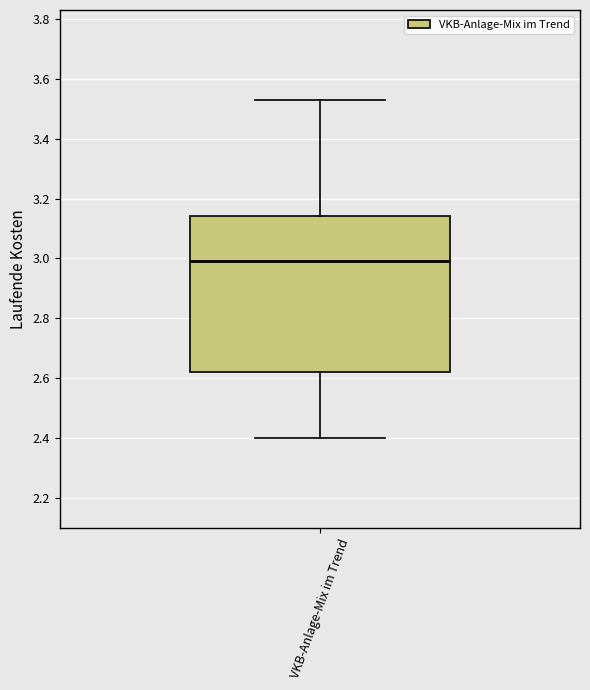

Where does the upper whisker of the box for VKB-Anlage-Mix im Trend end on the y-axis? The values are not printed on the chart, so give them approximately, as read against the axis.

3.54